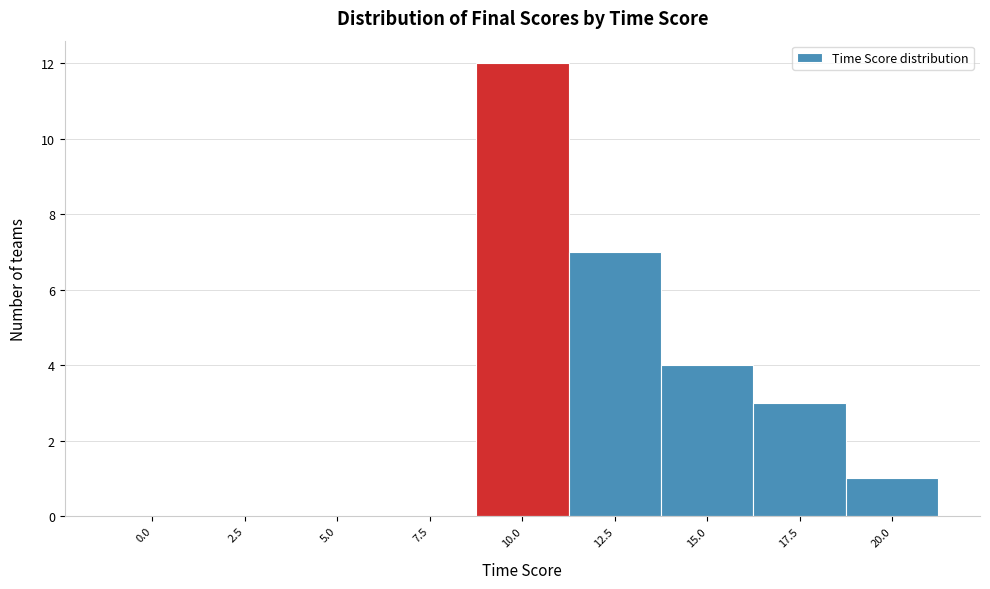

Reading right to left, list all the values displayed in this chart.

20.0=1	17.5=3	15.0=4	12.5=7	10.0=12	7.5=0	5.0=0	2.5=0	0.0=0